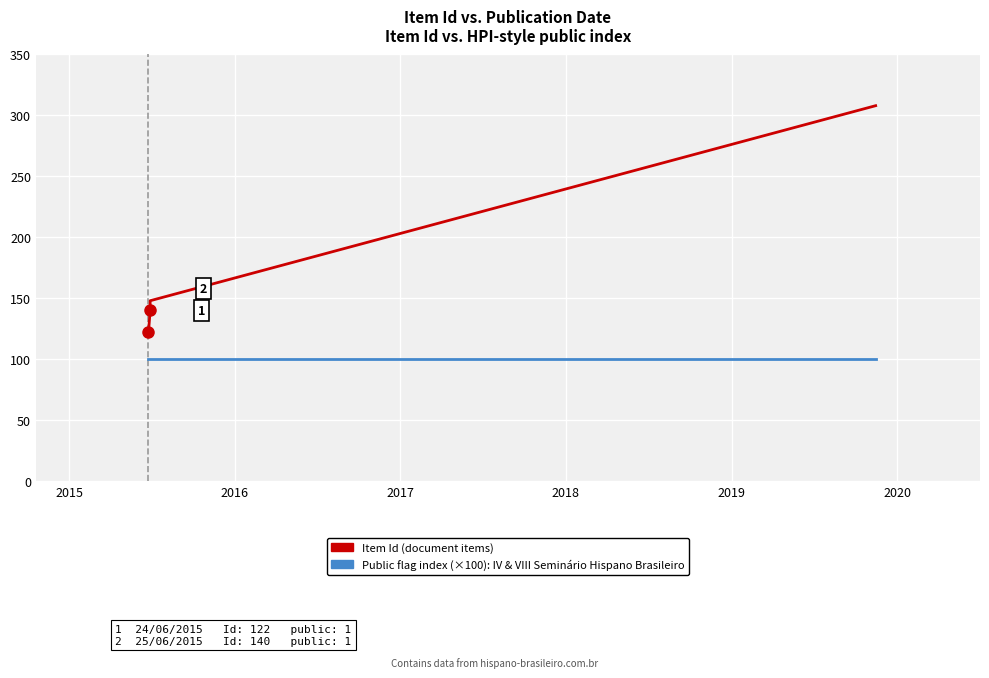

Which series has the largest range (max minus min)?

Item Id (document items)